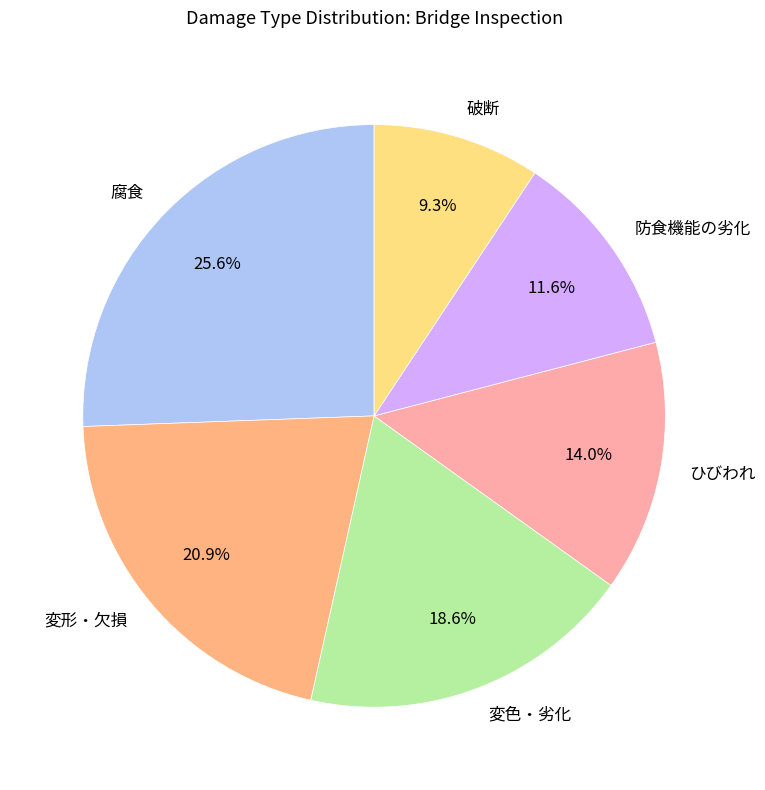

What percentage is NOT represented by 破断?

90.7%